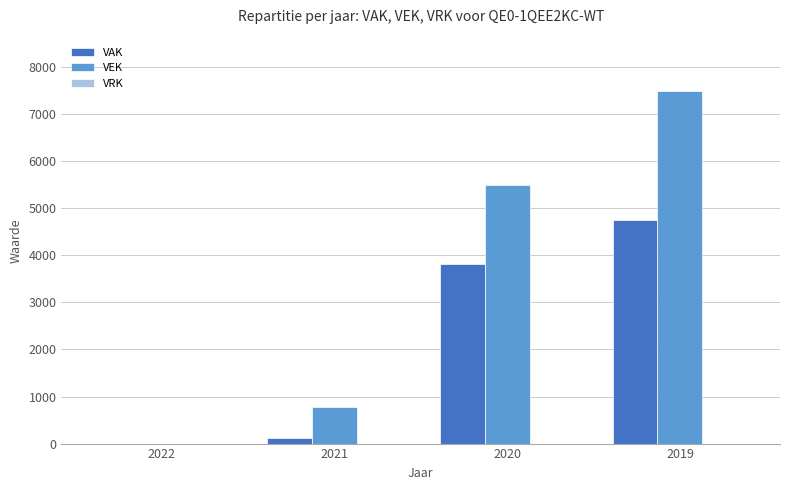

What is the maximum value shown in the chart?

7500